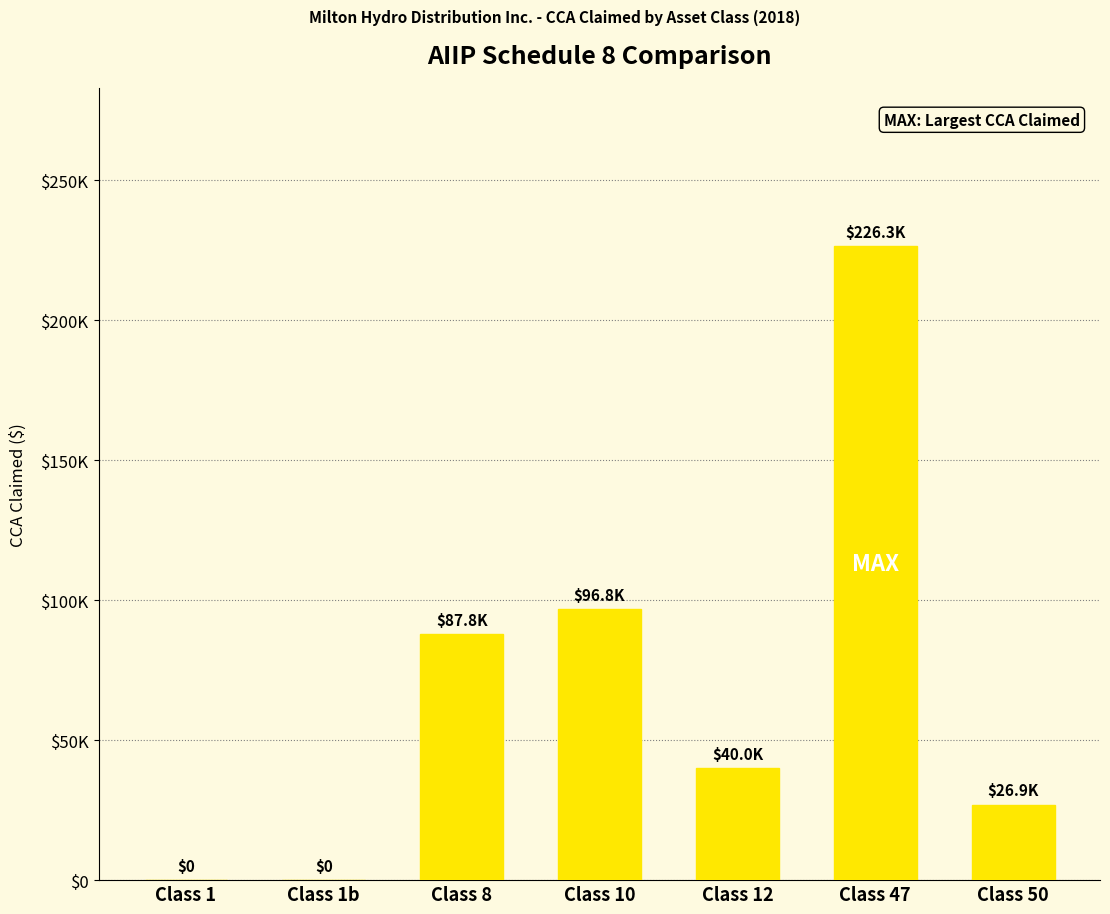

What is the difference between the second highest and minimum values?

96750.0